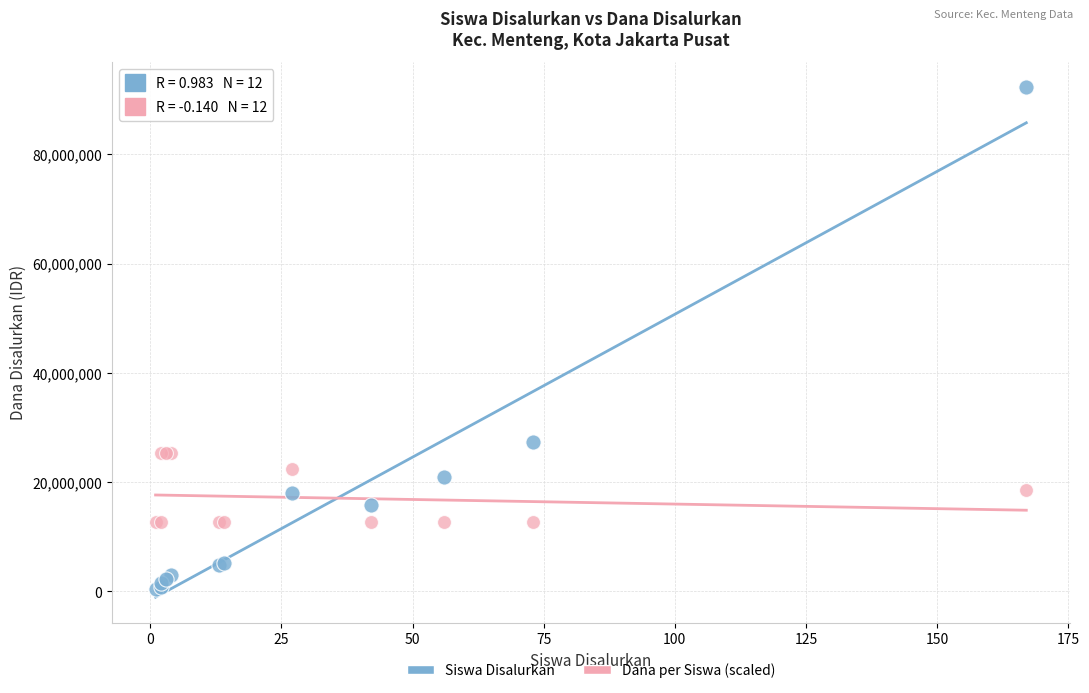

Which series contains the highest Y value?

Siswa Disalurkan